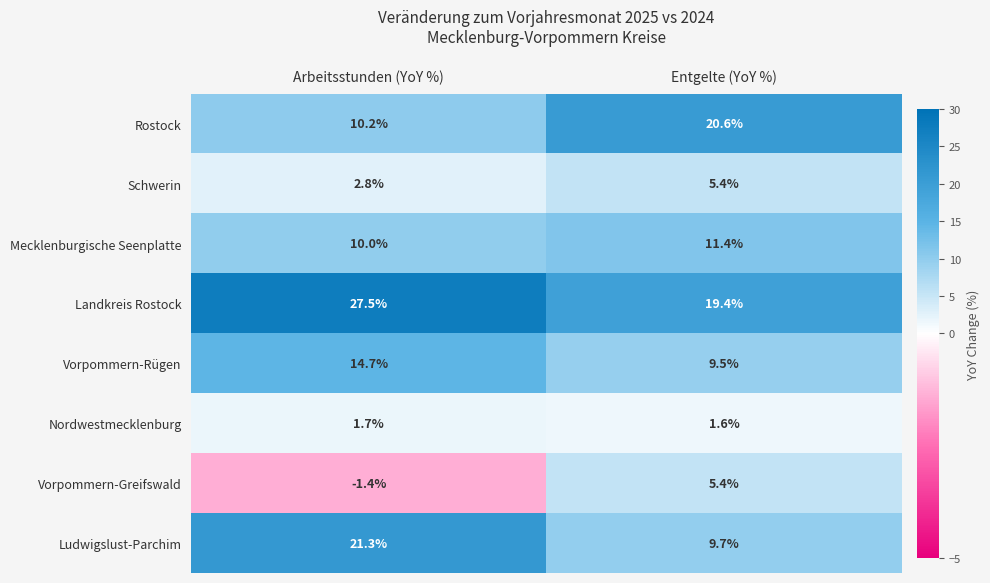

Which series has the largest total across all categories?

Landkreis Rostock